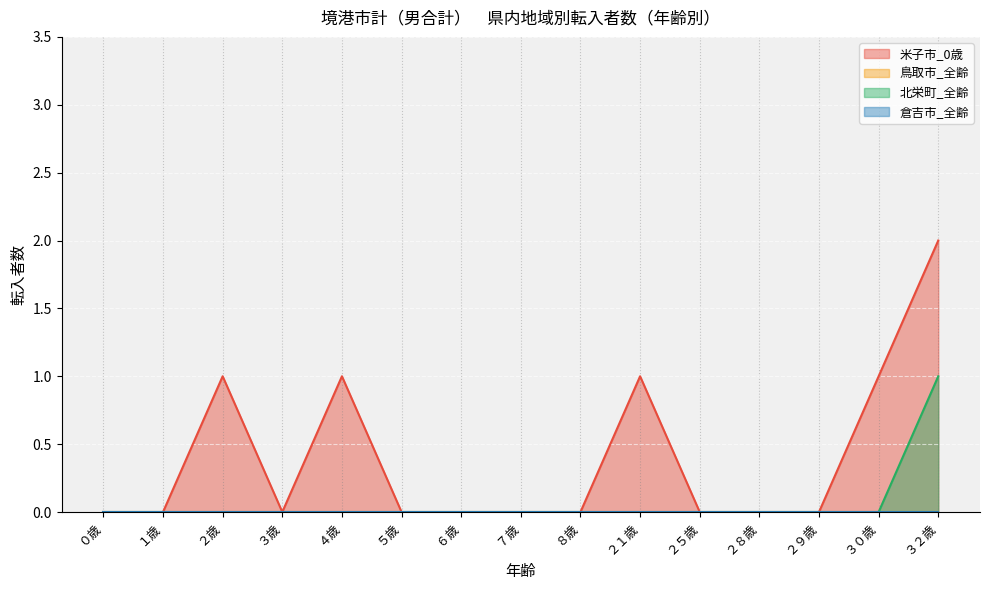

How many categories are shown in the chart?

15